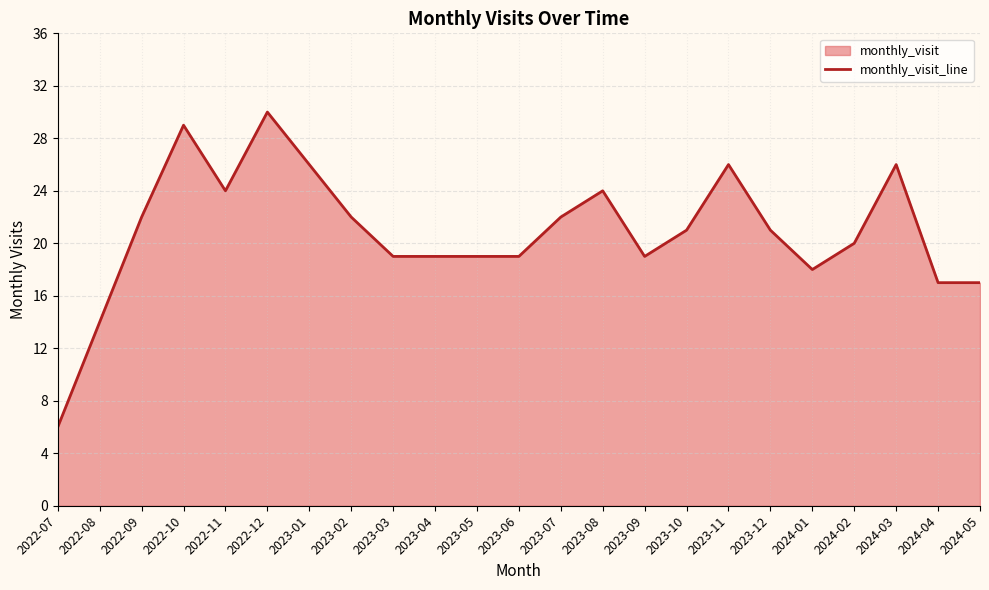

What is the sum of the values at 2023-03 and 2022-12?

49